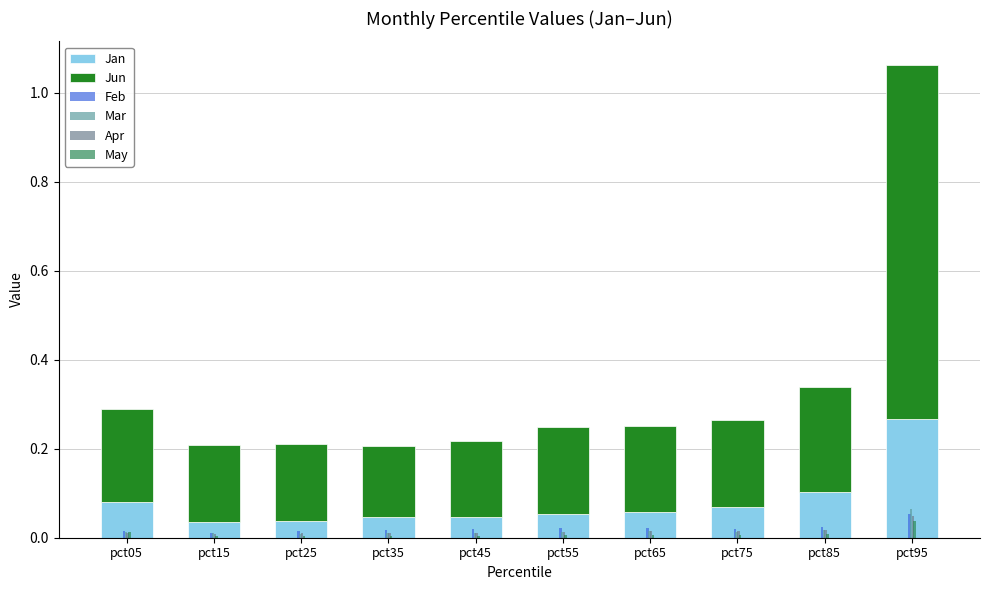

True or false: Jun has a value of 0.1 at pct05.

False